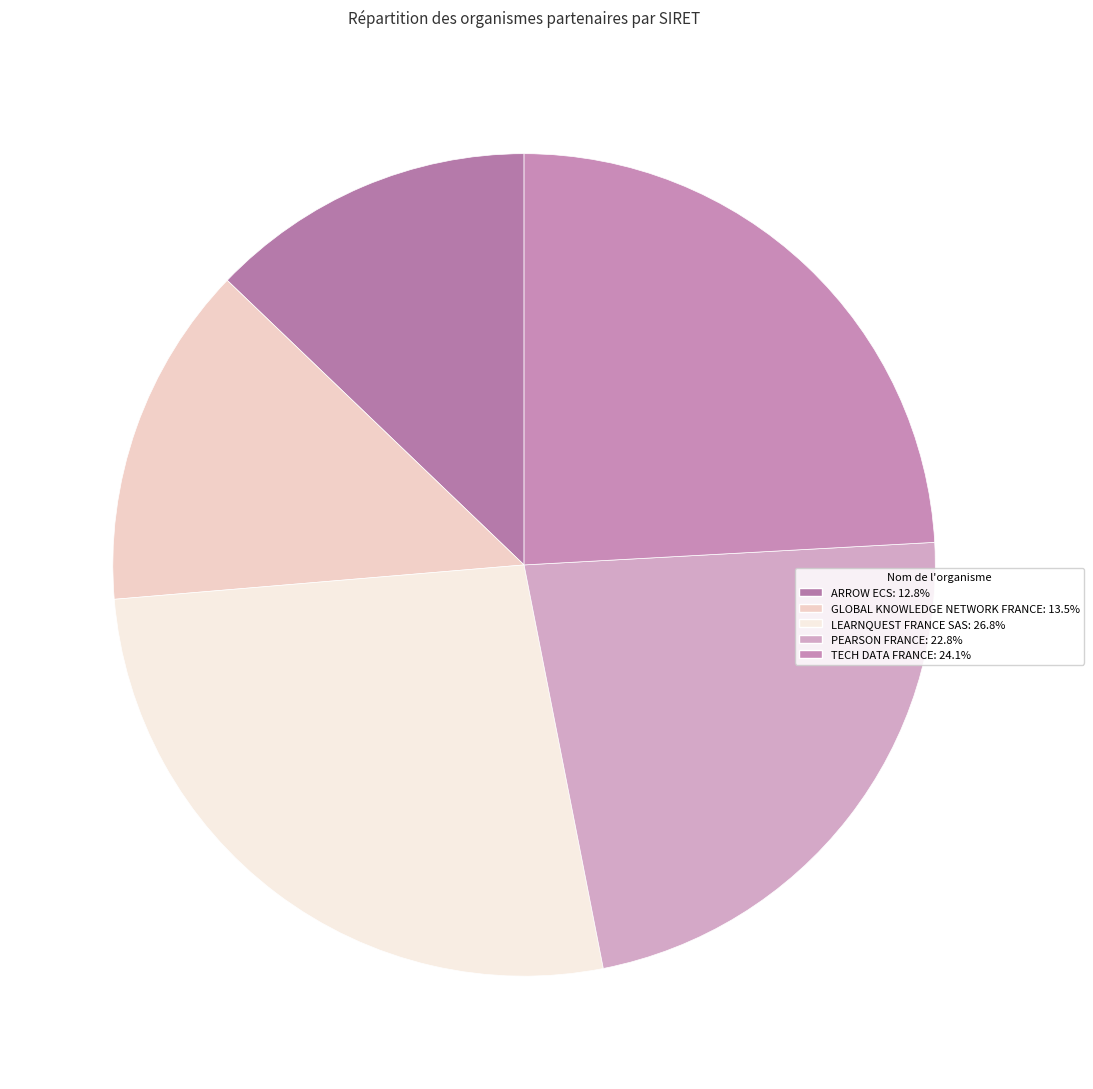

To the nearest percent, what is the average slice percentage?

20%